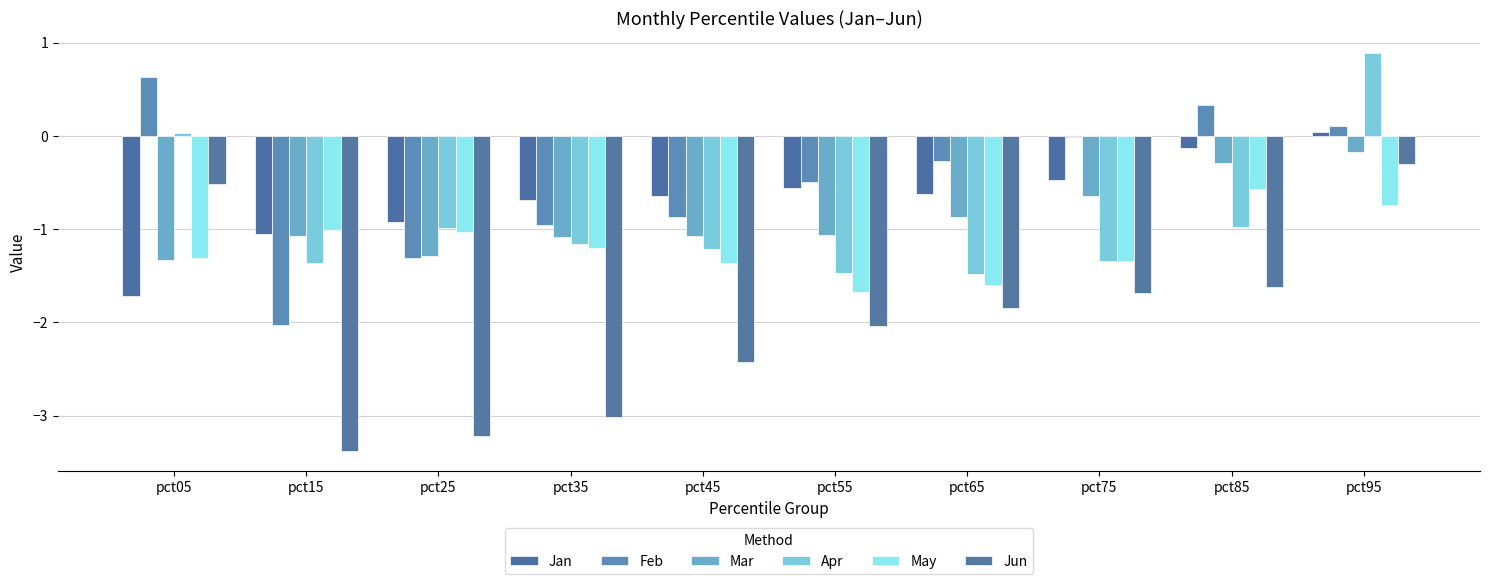

What is the value of the Mar bar at the 2nd from the left?

-1.1